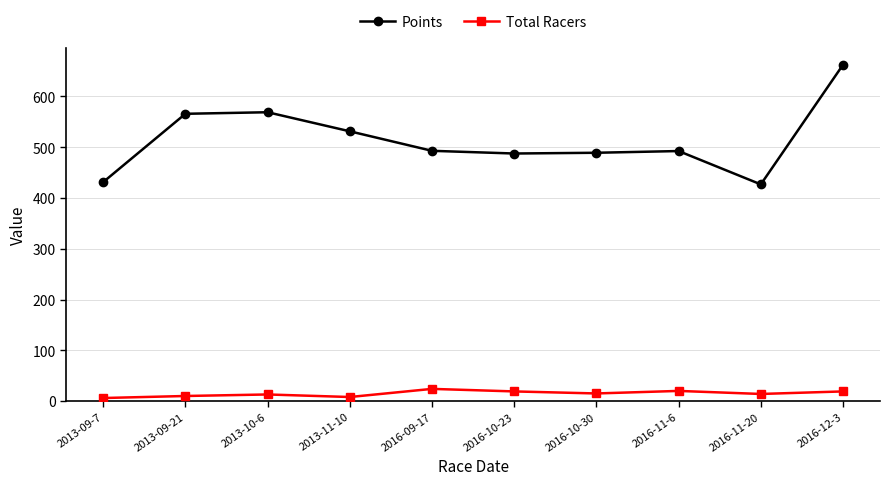

What is the sum of all Total Racers values?

148.0